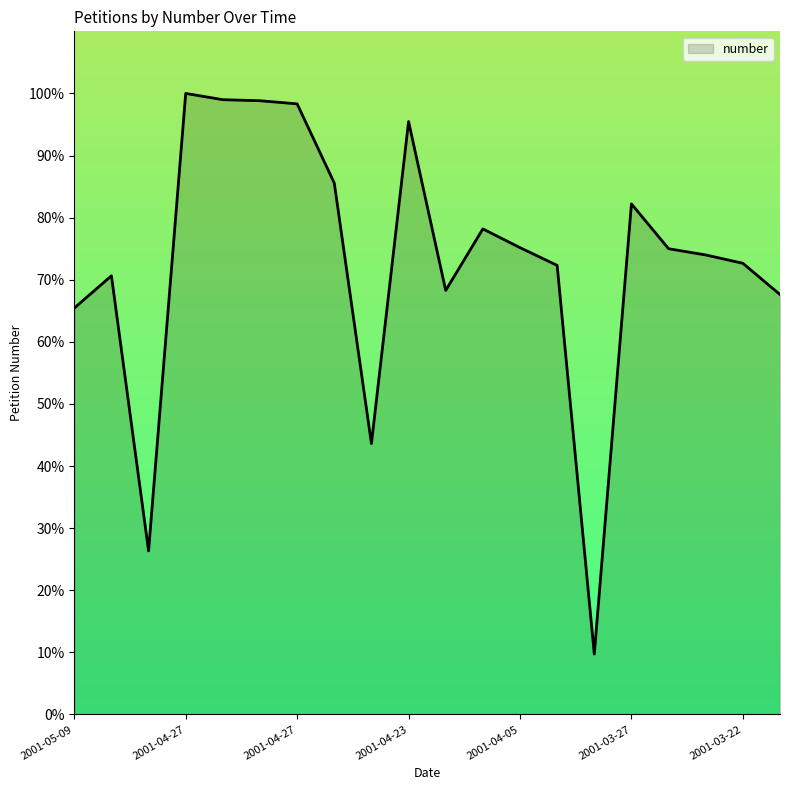

What is the difference between the maximum and minimum values?

90.3